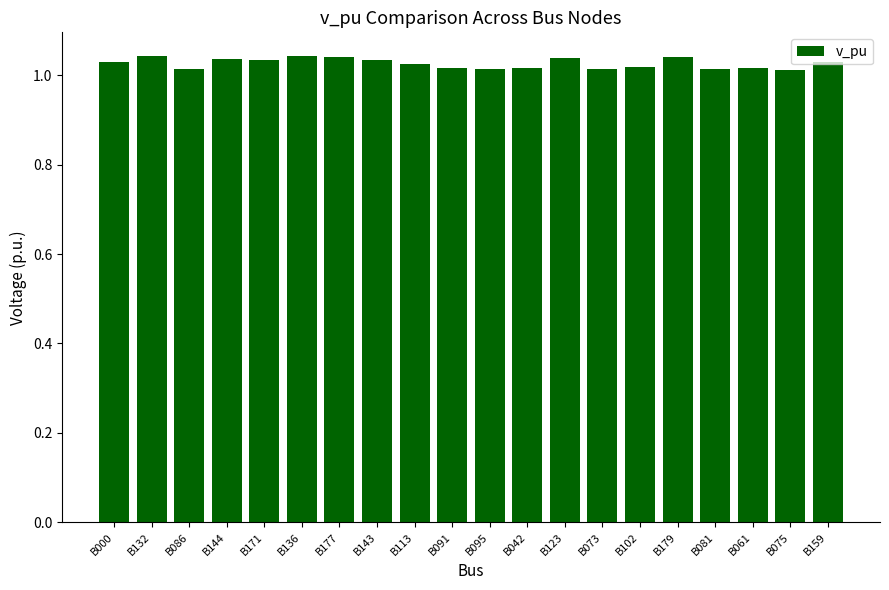

What is the label of the 5th bar from the right?

B179